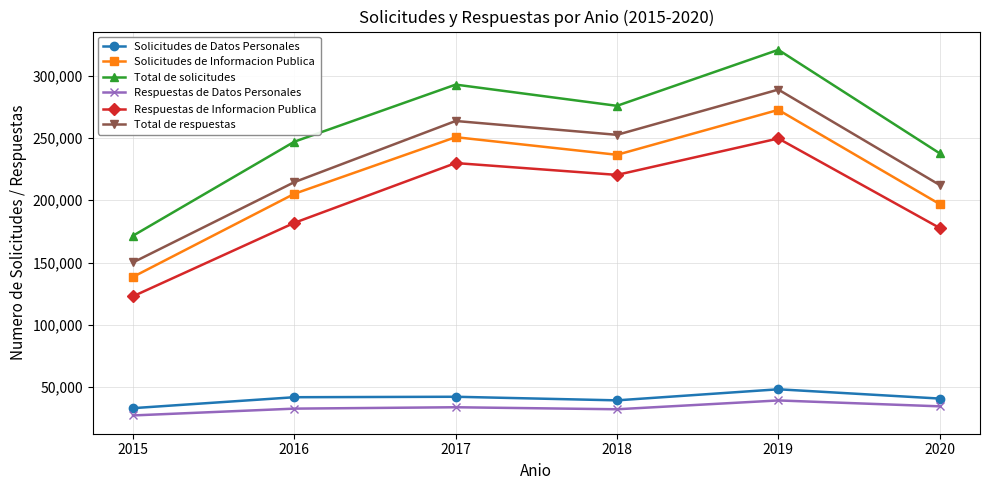

At which category is the sum across all series the highest?

2019